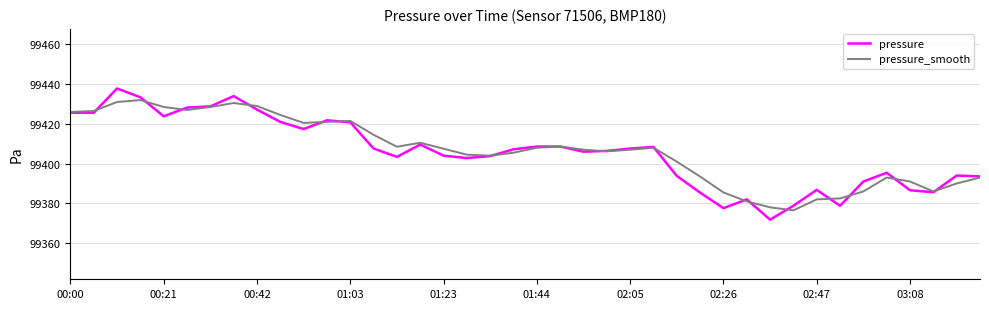

Count the number of categories in the chart.

40